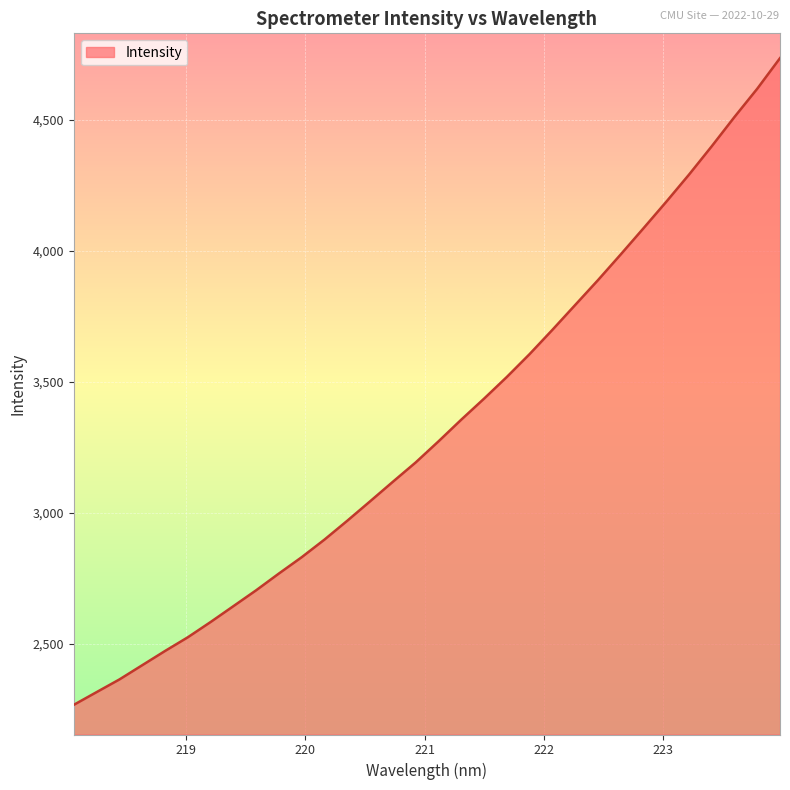

What is the minimum value shown in the chart?

2266.1